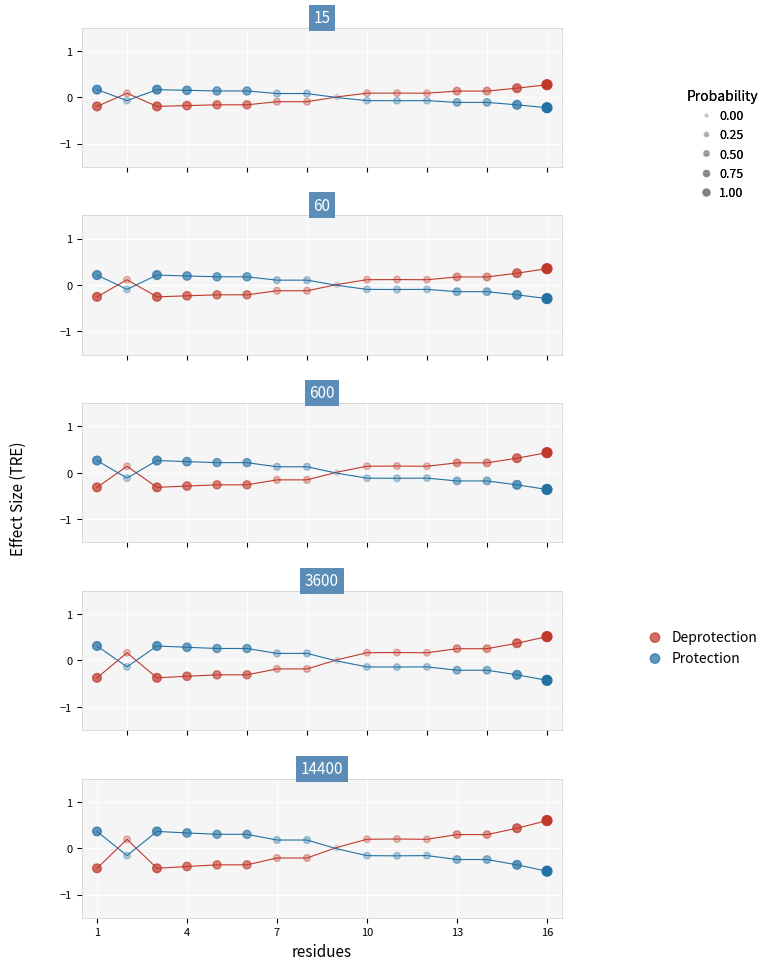

Which series reaches the minimum Y coordinate?

Protection